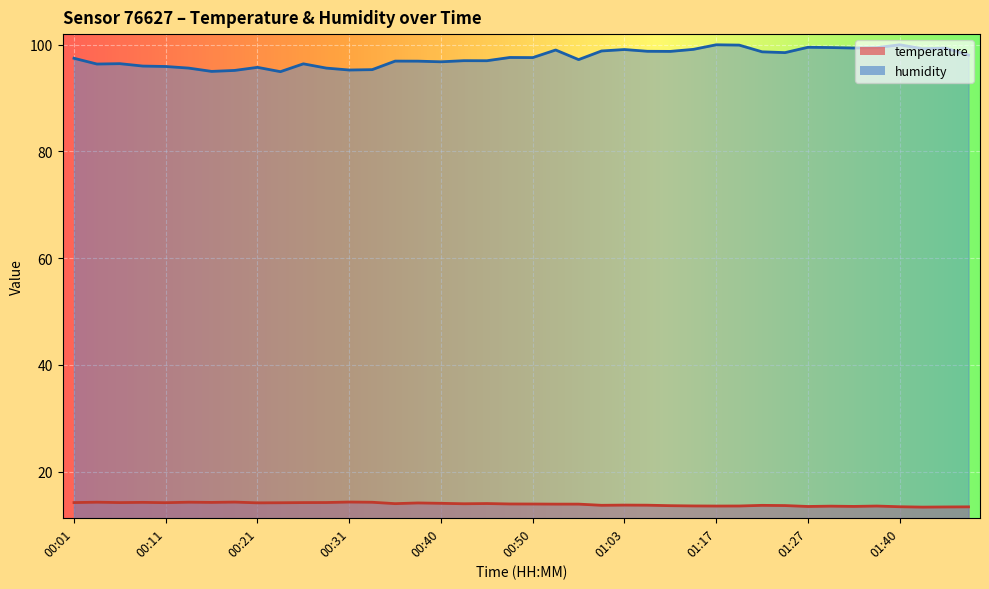

Which has a higher value, 00:45 or 00:21?

00:21